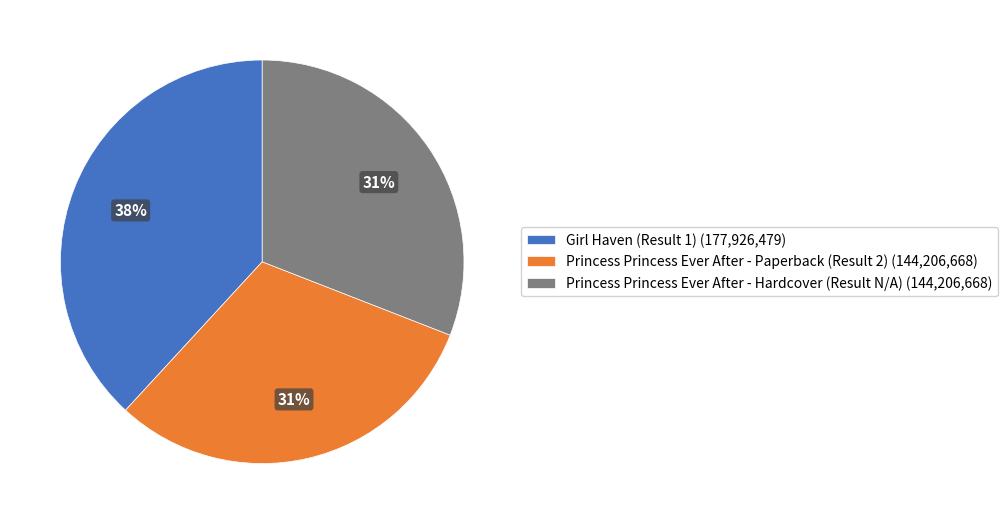

Approximately how many times larger is the value at Princess Princess Ever After - Hardcover (Result N/A) (144,206,668) compared to Princess Princess Ever After - Paperback (Result 2) (144,206,668)?

1.0